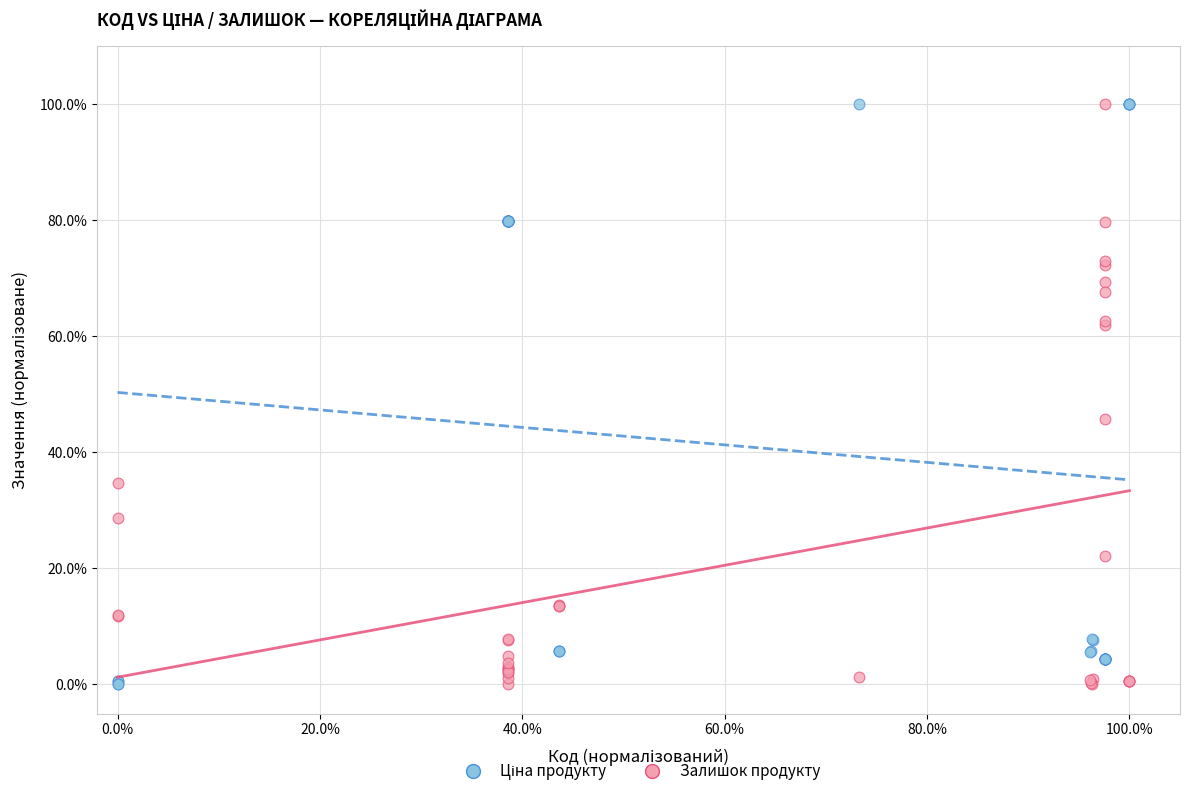

What is the X range (max minus min) for the scatter plot?

100.0